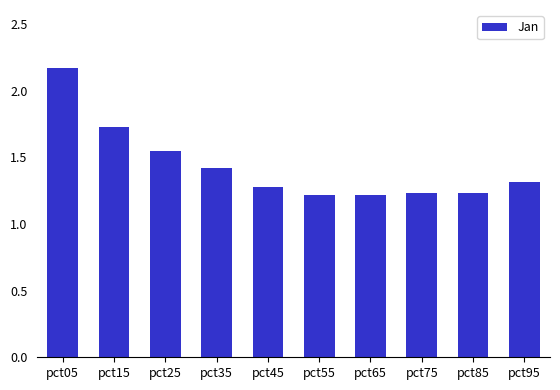

Approximately how many times larger is the value at pct05 compared to pct75?

1.8